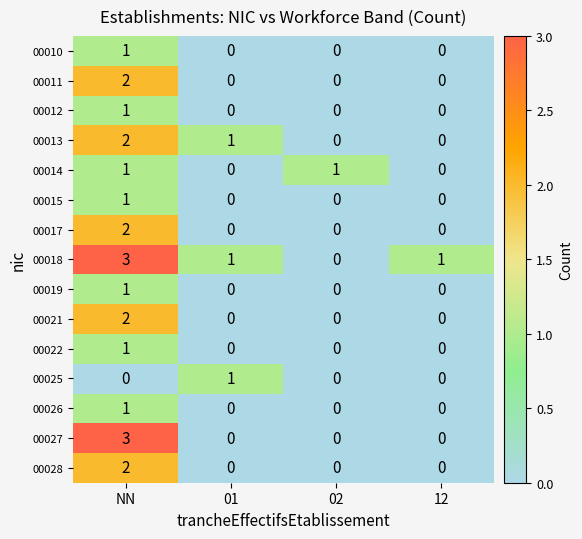

What is the maximum value shown in the chart?

3